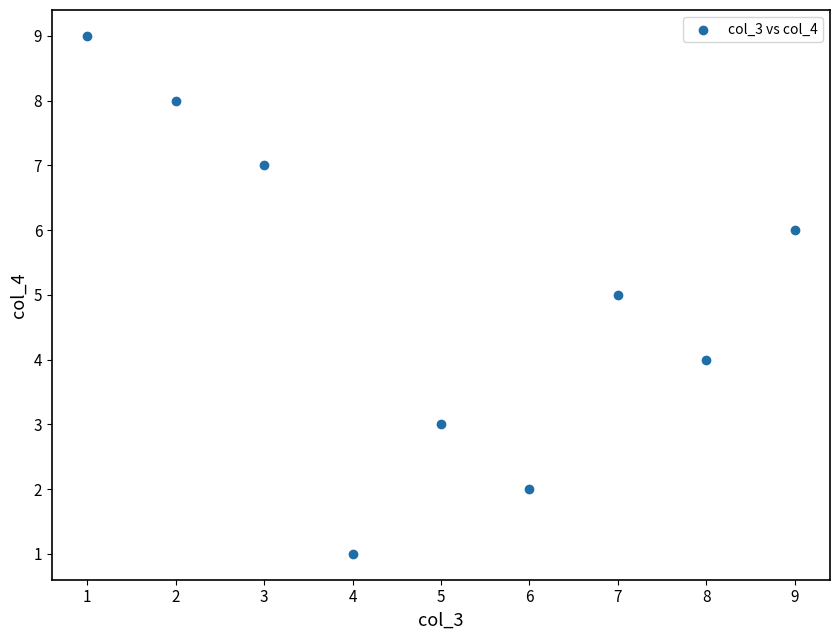

What is the range of Y values (max minus min)?

8